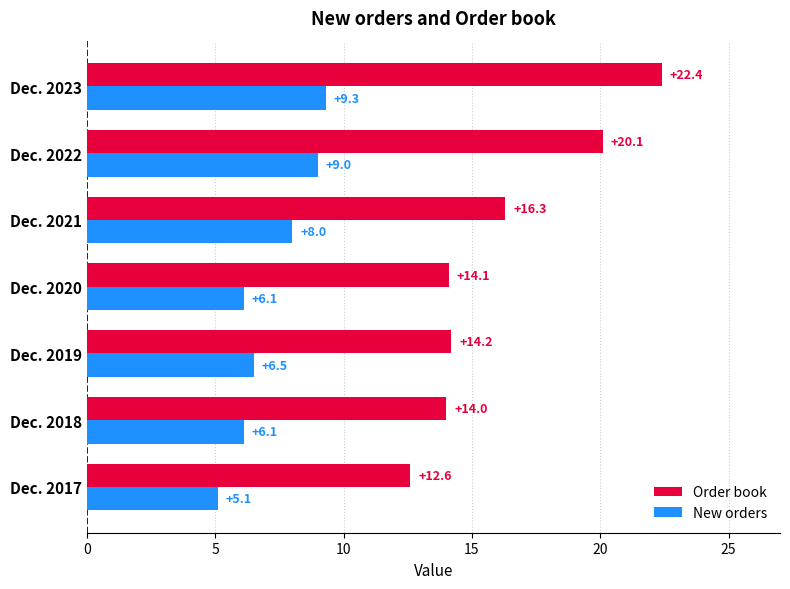

At how many categories does at least one series exceed 5?

7